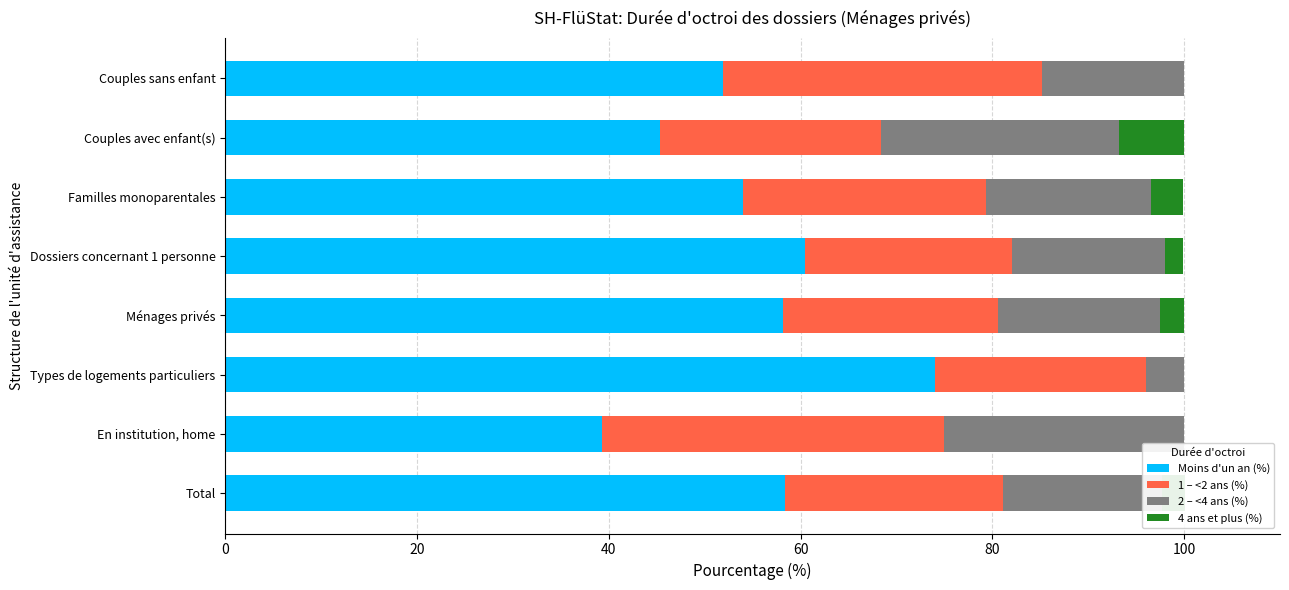

What is the total value across all series at Ménages privés?

100.0